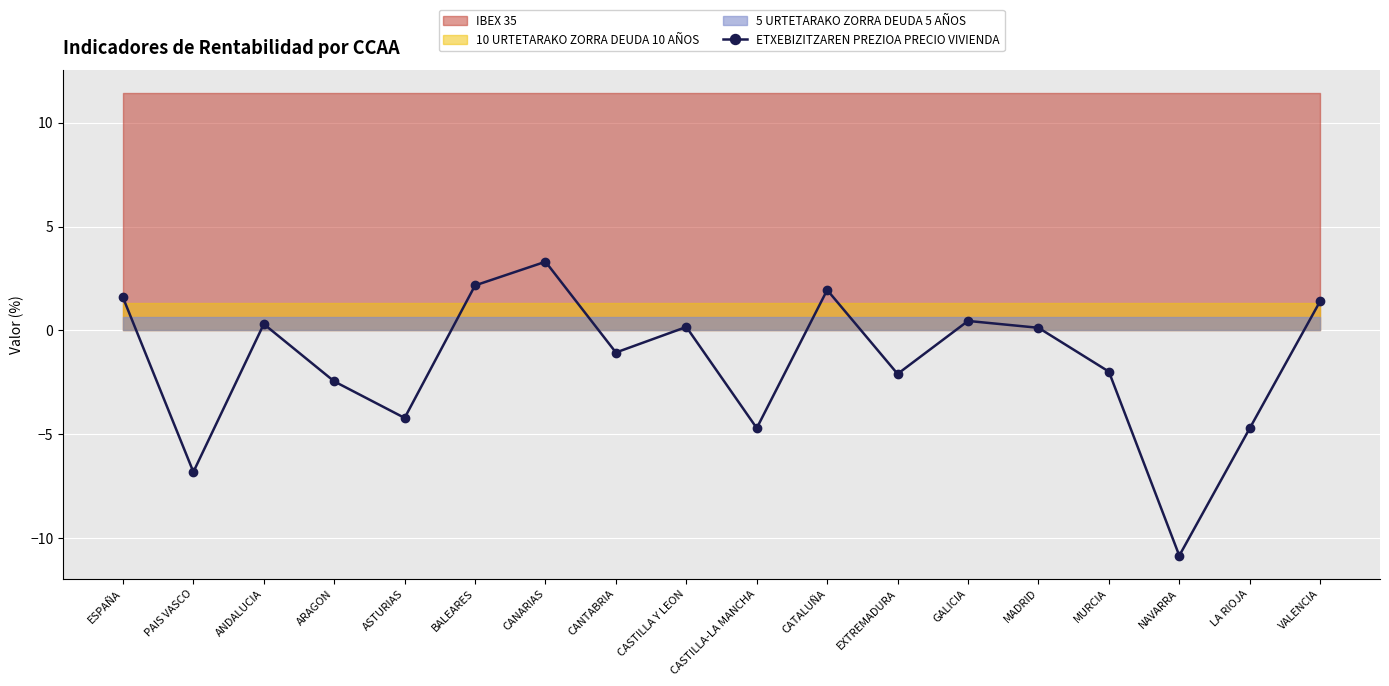

Does the chart display data point markers on the line(s)?

Yes